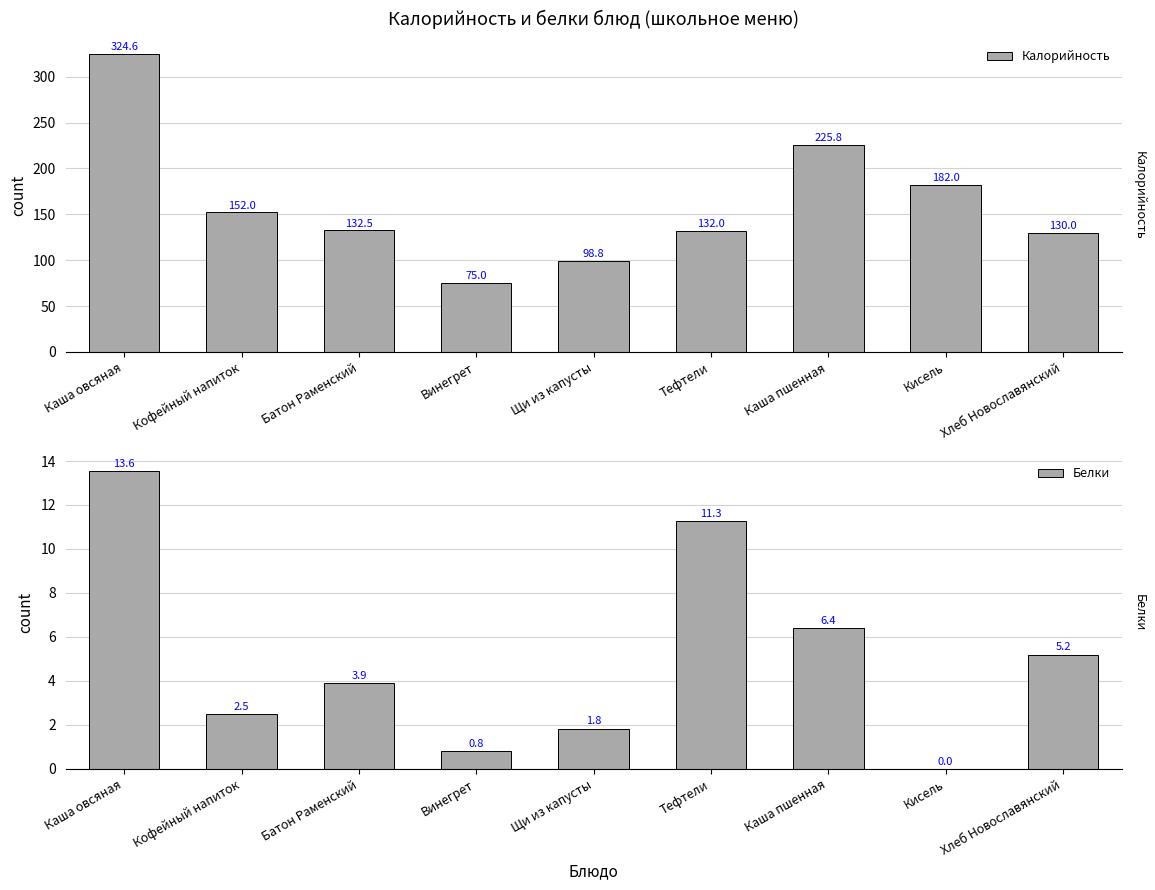

Reading left to right, extract all data points from this chart.

Калорийность: Каша овсяная=324.6	Кофейный напиток=152.0	Батон Раменский=132.5	Винегрет=75.0	Щи из капусты=98.8	Тефтели=132.0	Каша пшенная=225.8	Кисель=182.0	Хлеб Новославянский=130.0
Белки: Каша овсяная=13.6	Кофейный напиток=2.5	Батон Раменский=3.9	Винегрет=0.8	Щи из капусты=1.8	Тефтели=11.3	Каша пшенная=6.4	Кисель=0.0	Хлеб Новославянский=5.2